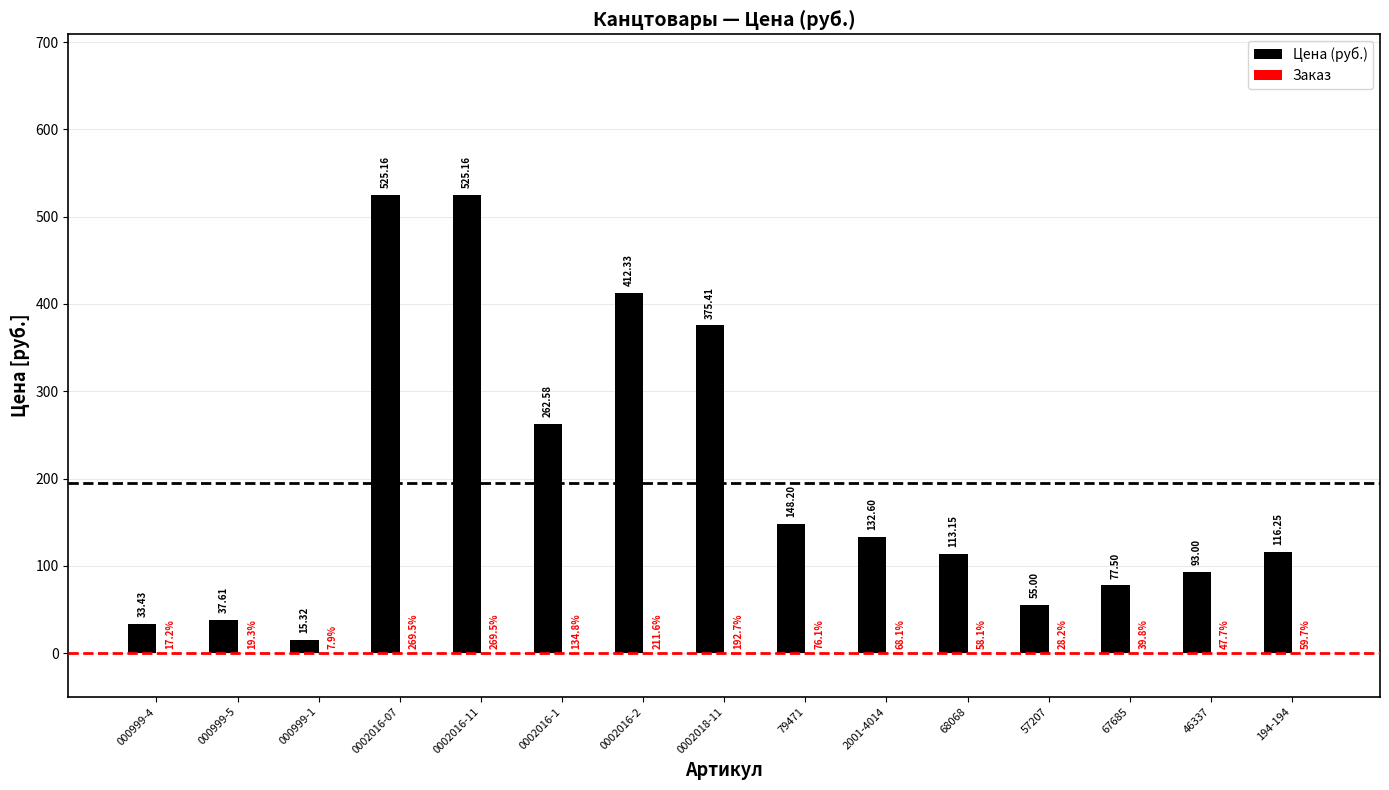

Between 57207 and 000999-1, which is larger?

57207